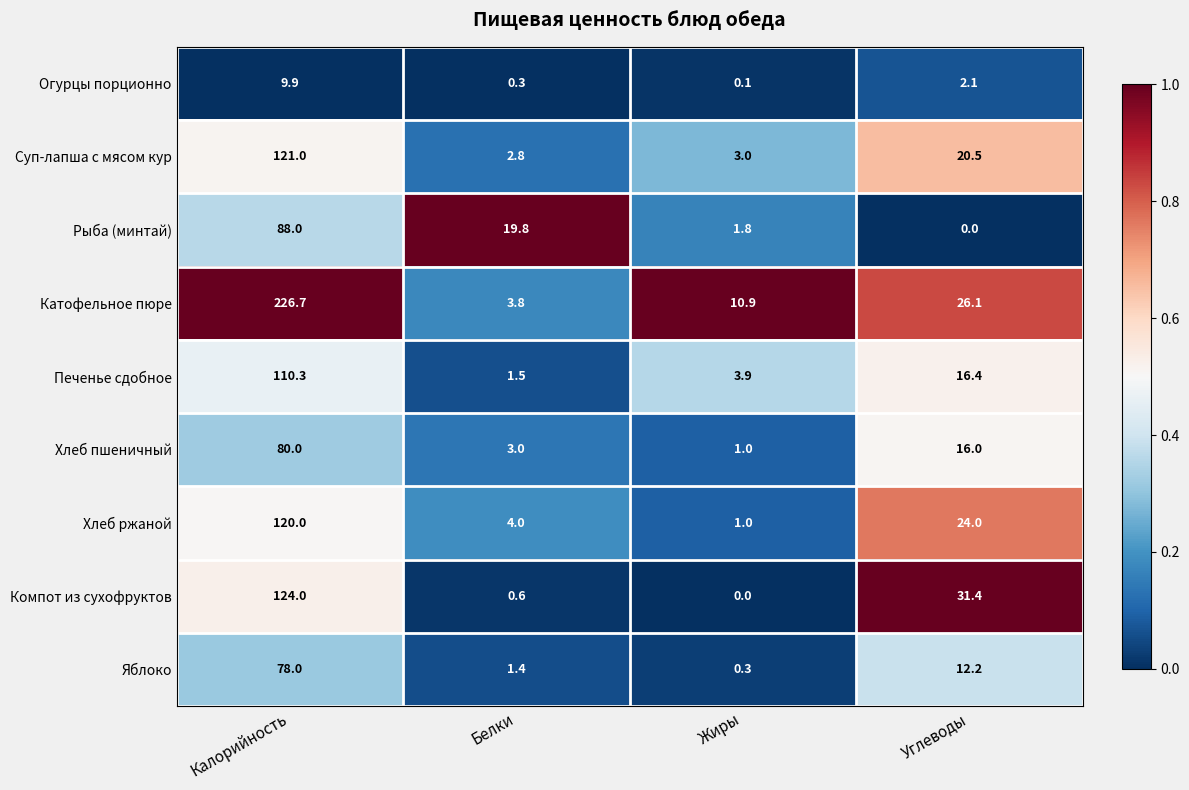

Is it true that Печенье сдобное equals 16.4 at Углеводы?

True